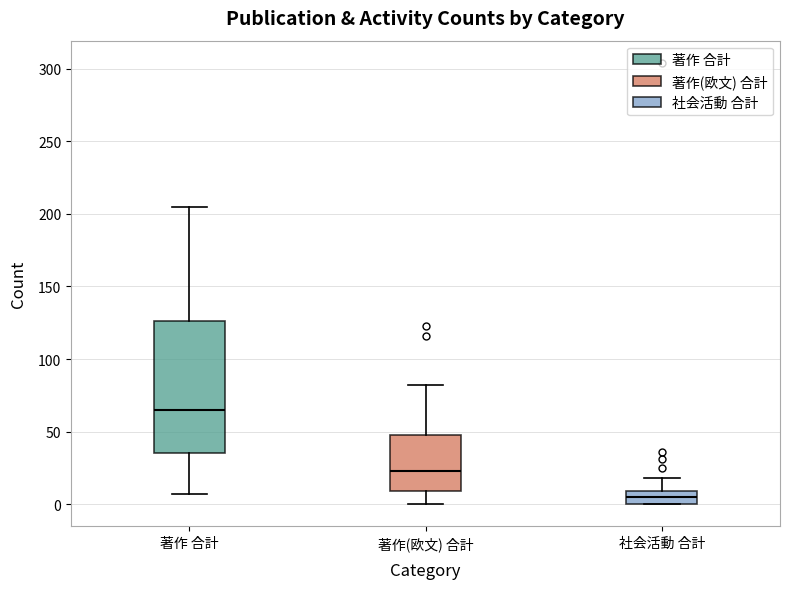

Reading left to right, transcribe this box plot: for each box, give where its median line is, the range the box spans, and where its two whiskers end, as read against the y-axis. The values are not printed on the chart, so give them approximately, as read against the axis.

著作 合計: median 65, box 35 to 125, whiskers 5 to 205
著作(欧文) 合計: median 25, box 10 to 50, whiskers 0 to 80
社会活動 合計: median 5, box 0 to 10, whiskers 0 to 20